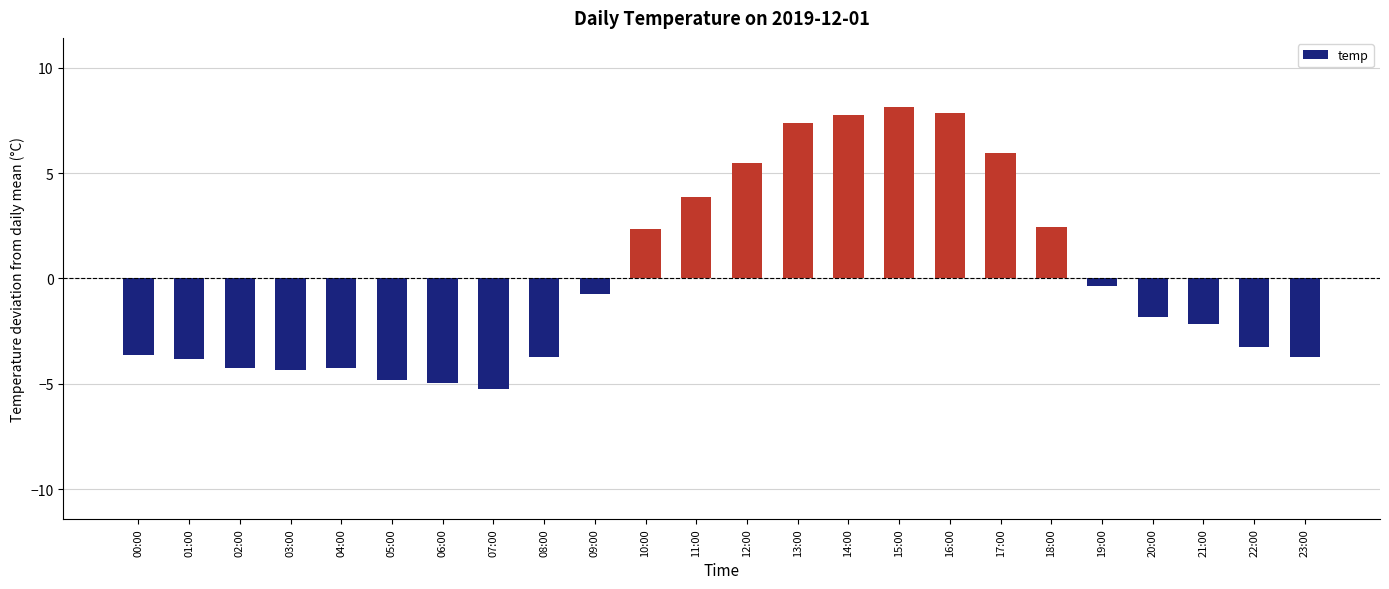

What is the minimum value shown in the chart?

-5.2